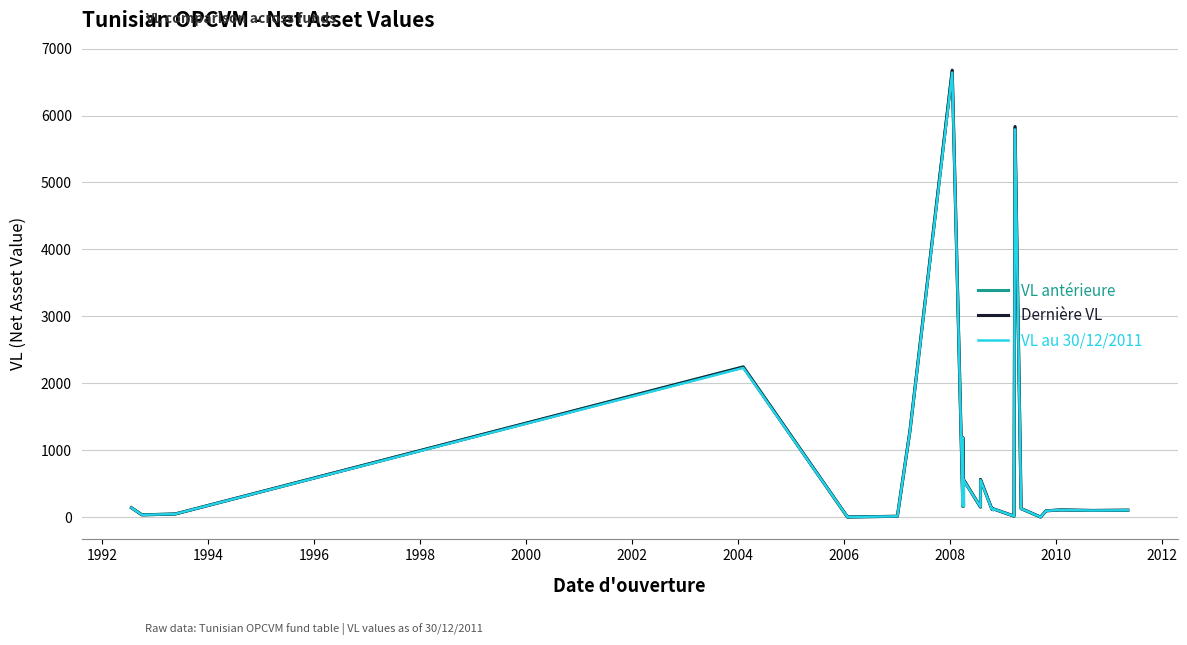

What is the value of the VL antérieure point at the 19th from the left?

132.7